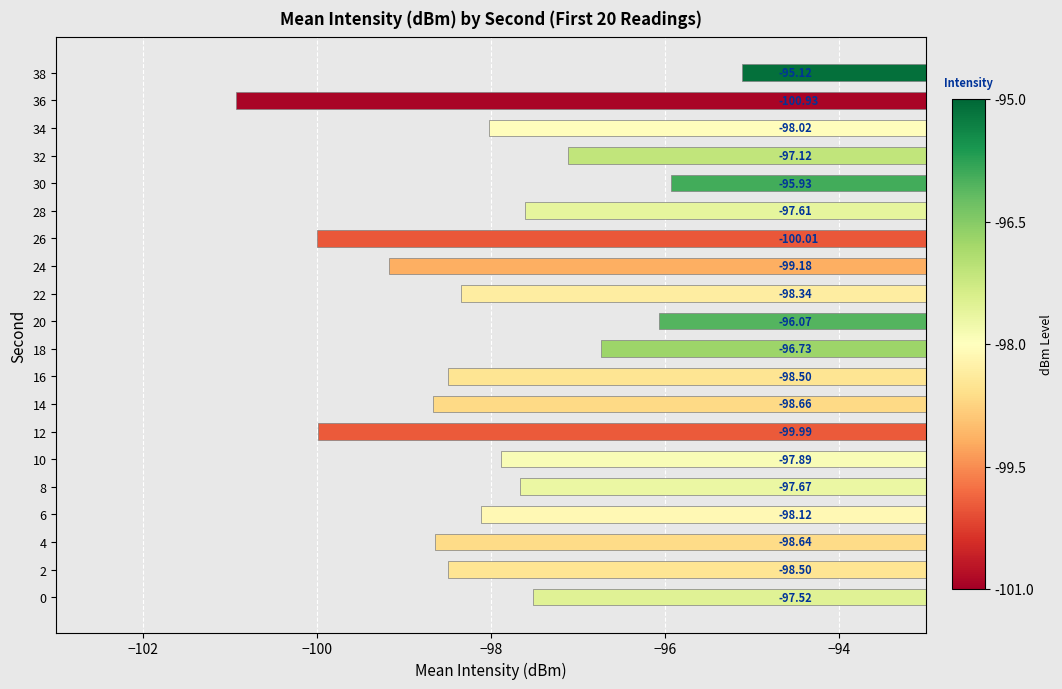

What is the average value?

-98.0